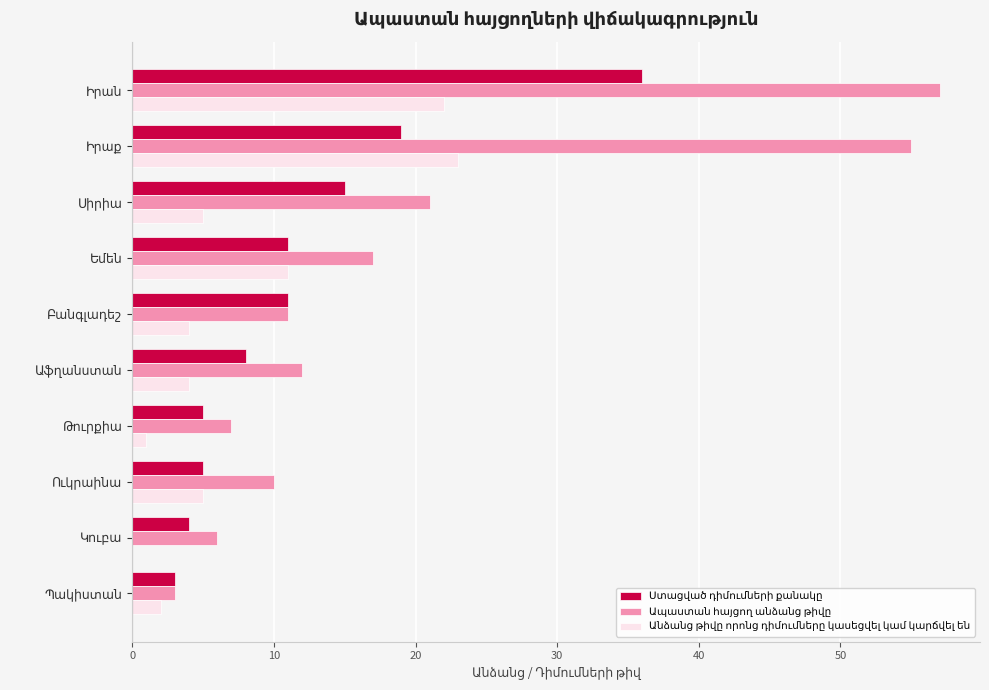

What is the maximum value shown in the chart?

57